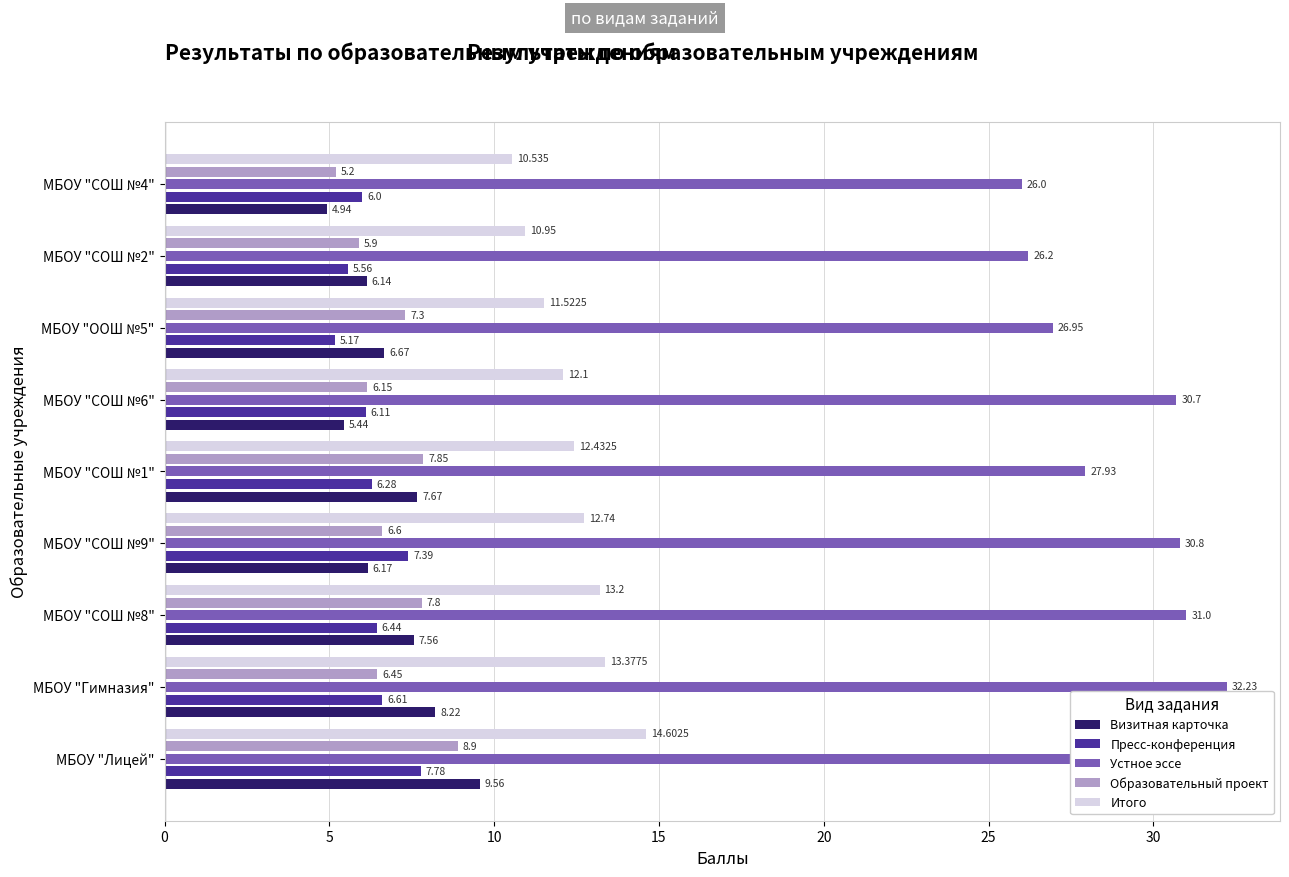

What is the maximum value for Устное эссе?

32.2